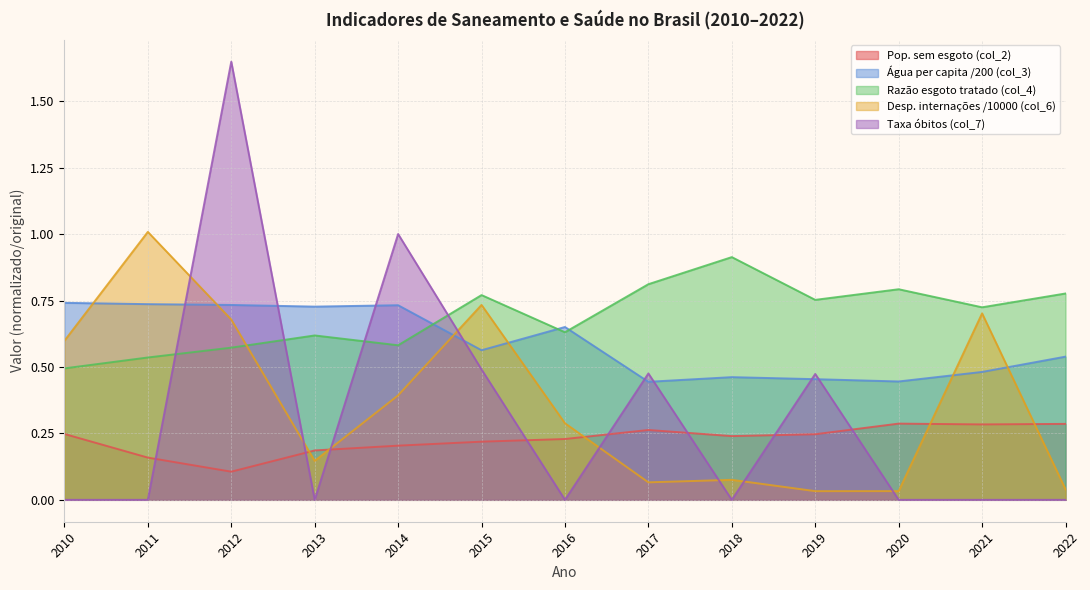

What is the sum of the Desp. internações /10000 (col_6) values at 2015 and 2012?

1.4